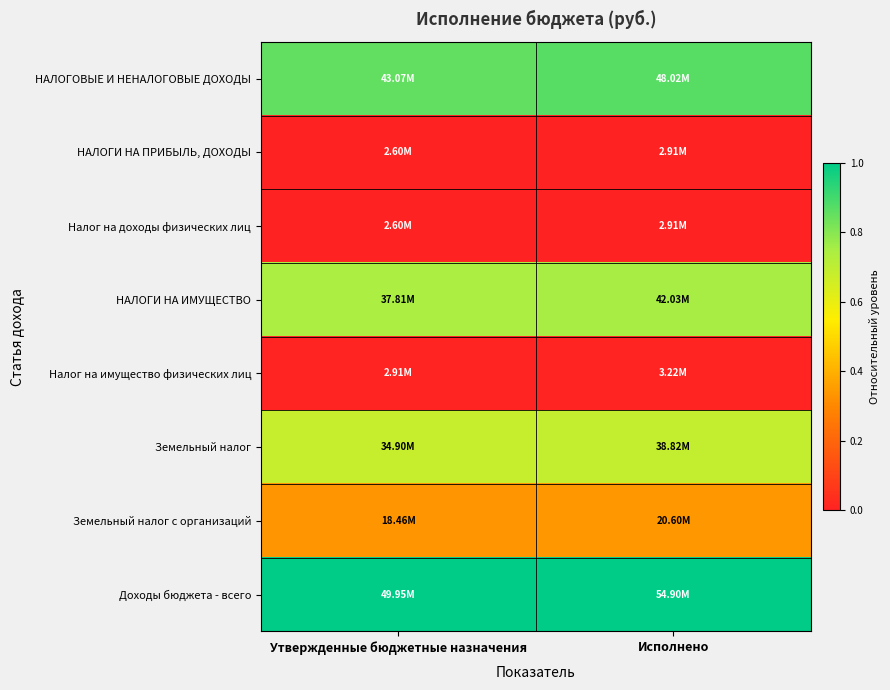

At Исполнено, list the series in order from smallest to largest.

НАЛОГИ НА ПРИБЫЛЬ, ДОХОДЫ, Налог на доходы физических лиц, Налог на имущество физических лиц, Земельный налог с организаций, Земельный налог, НАЛОГИ НА ИМУЩЕСТВО, НАЛОГОВЫЕ И НЕНАЛОГОВЫЕ ДОХОДЫ, Доходы бюджета - всего